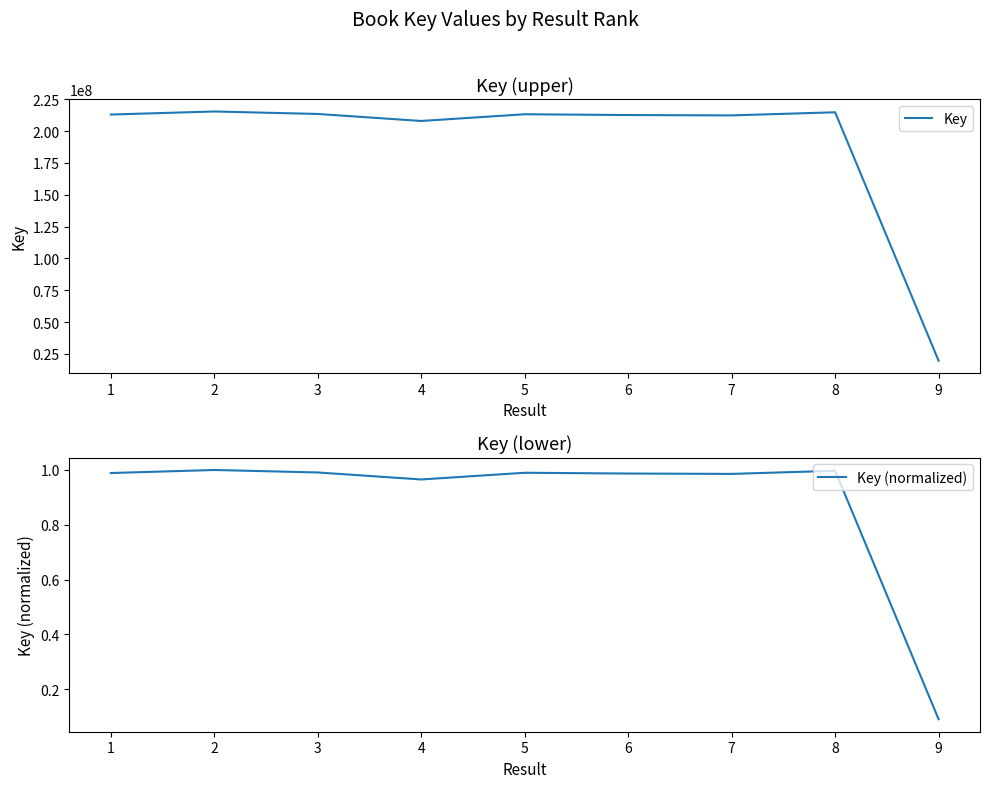

What is the approximate value of Key at 3?

213527897